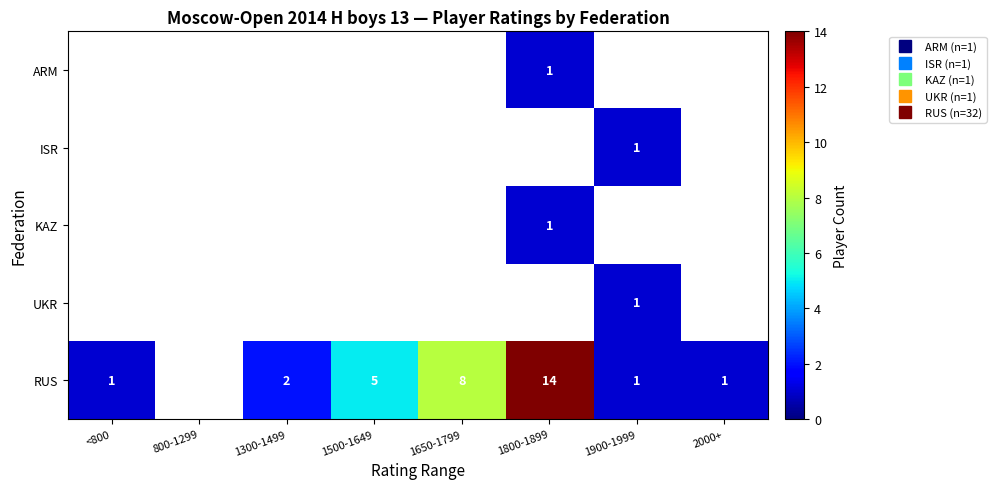

At which category does the chart reach its minimum across all series?

1800-1899